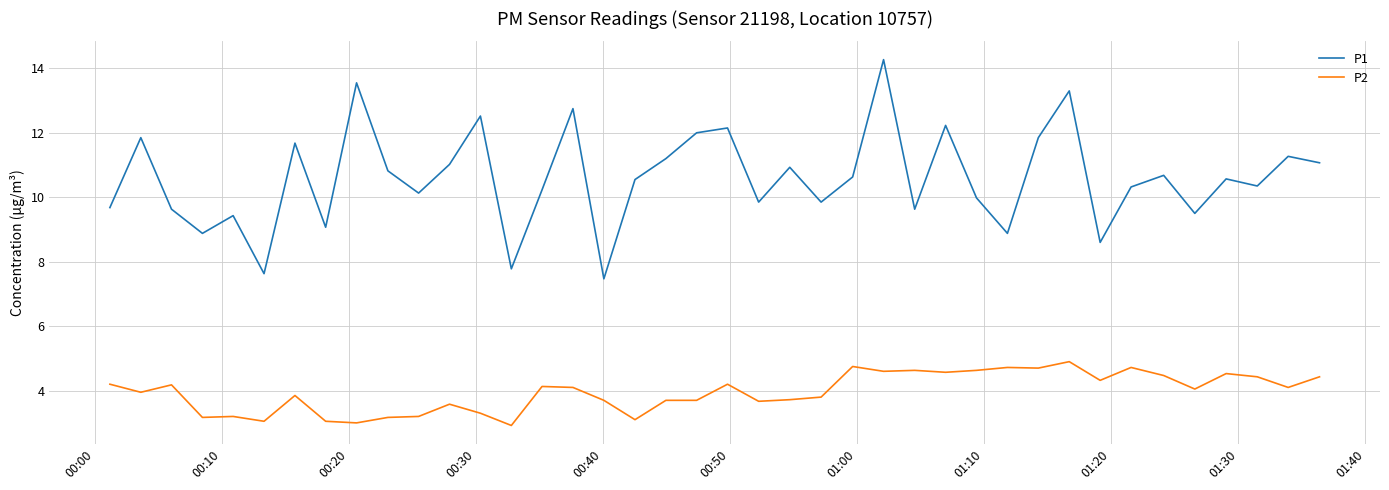

Does the chart have visible grid lines?

Yes